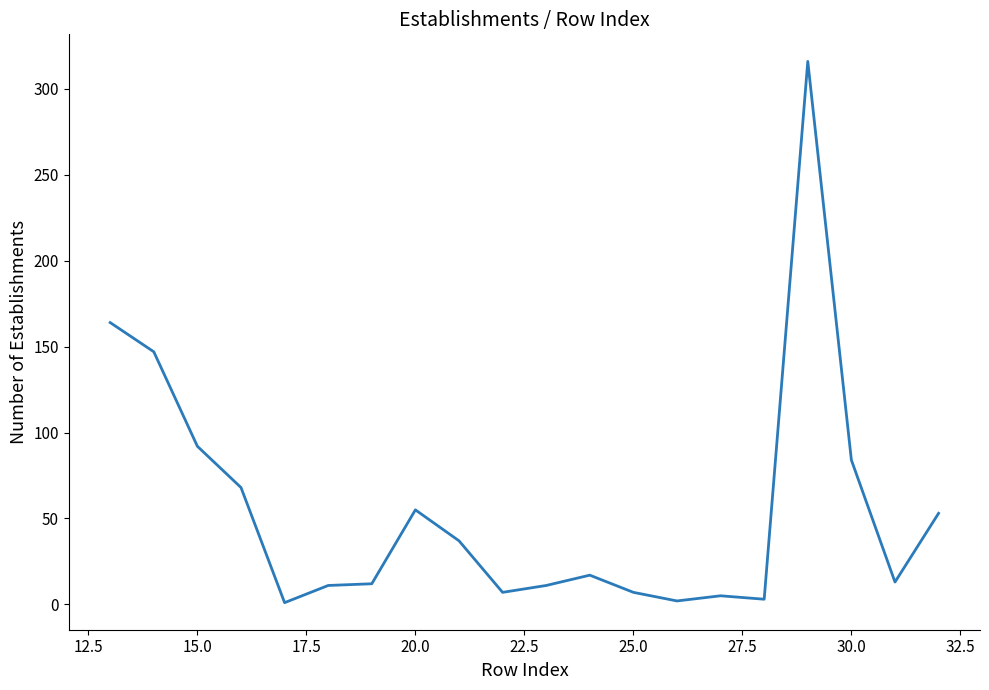

What is the difference between the maximum and minimum values?

315